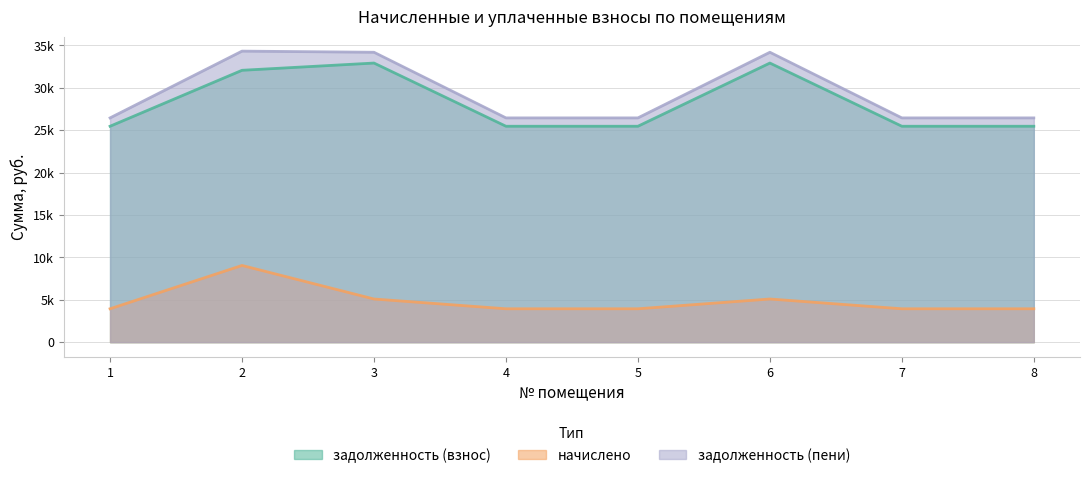

What are all the series names shown in the legend?

задолженность (взнос), начислено, задолженность (пени)